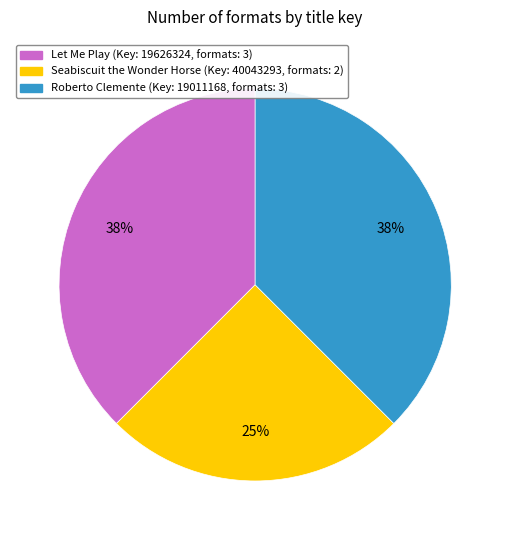

To the nearest percent, what is the average slice percentage?

33%